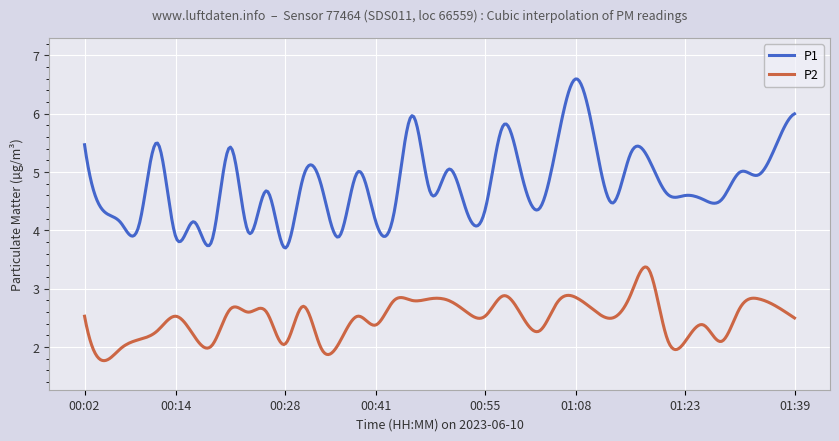

True or false: P2 and P1 cross at least once.

False